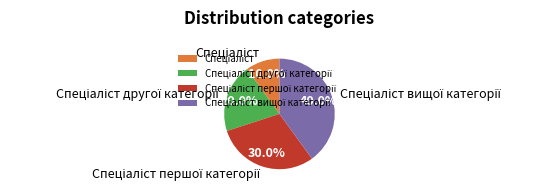

Is there a majority slice in this chart?

No